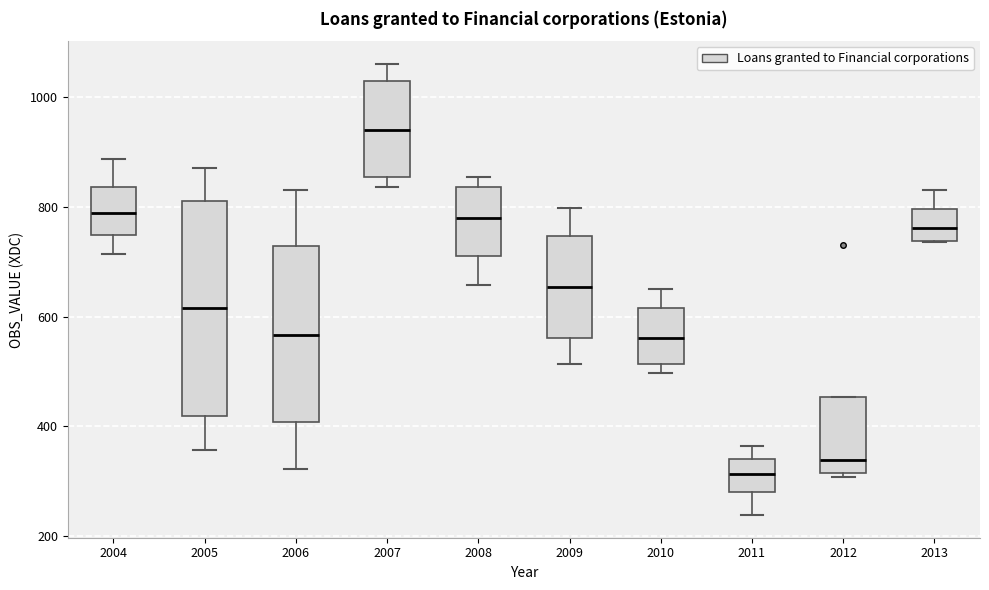

Which box is the tallest, from its lower edge to its upper edge?

2005